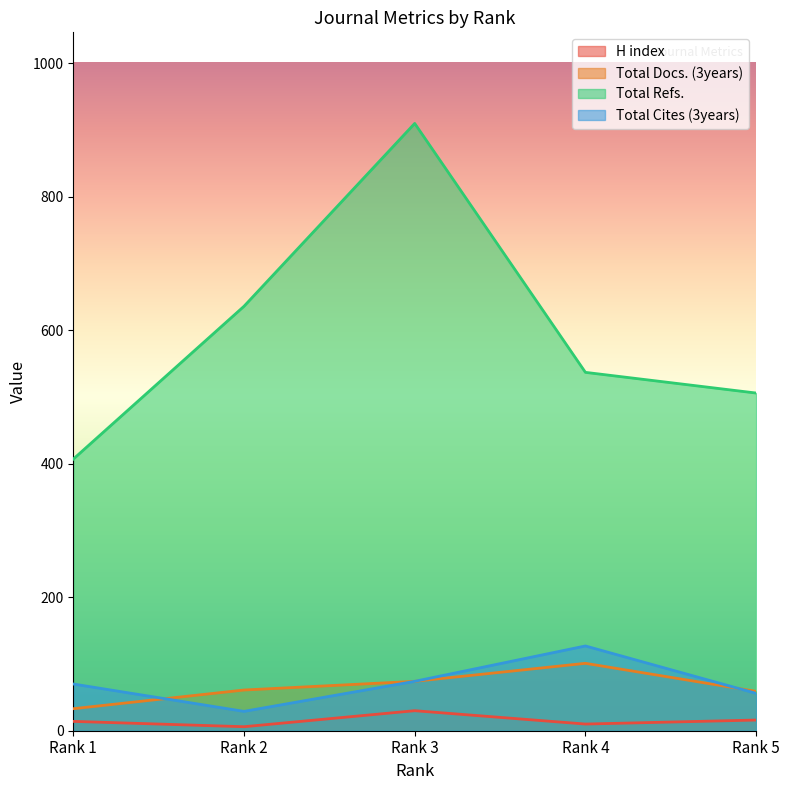

True or false: Total Refs. and Total Cites (3years) intersect in this chart.

False